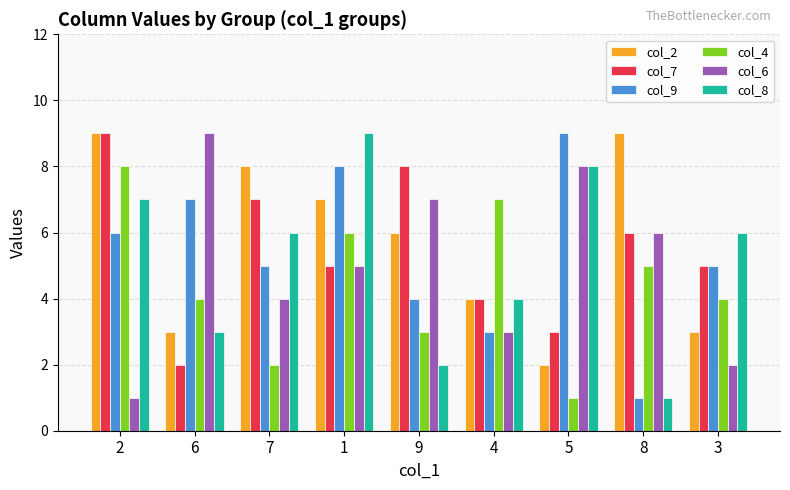

Is the value of col_7 at 5 greater than the value of col_8 at 5?

No